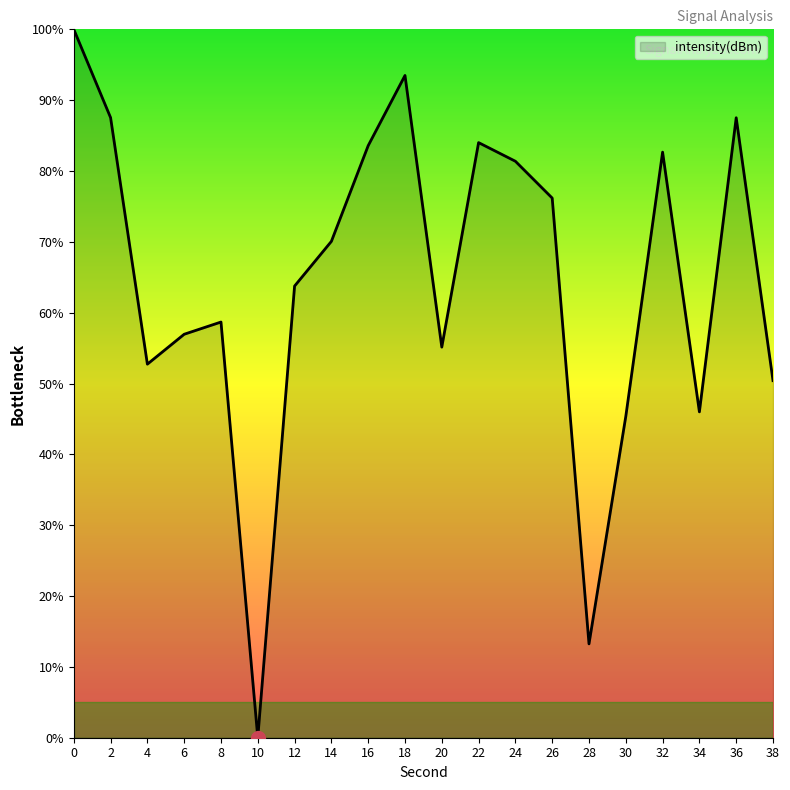

Which has a higher value, 28 or 24?

24